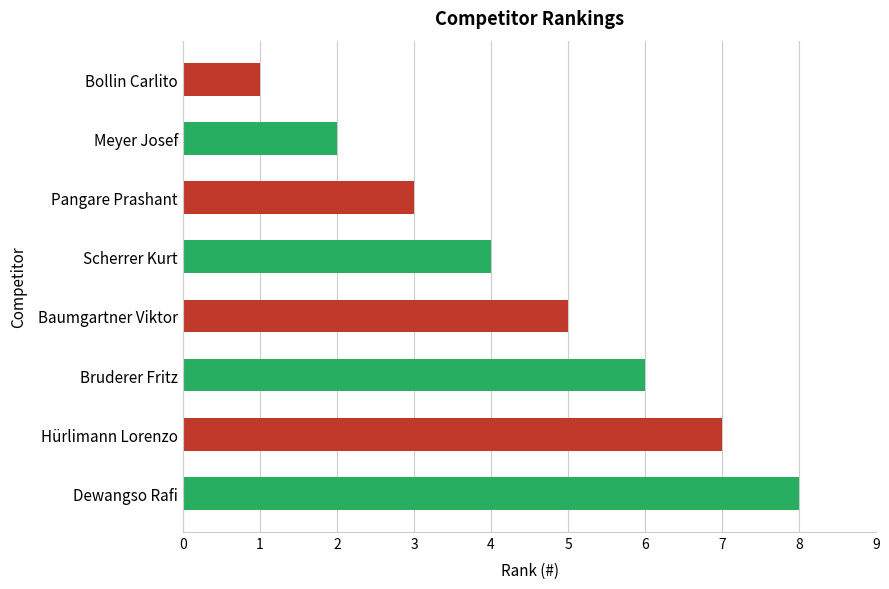

What is the change in value from Scherrer Kurt to Baumgartner Viktor?

+1